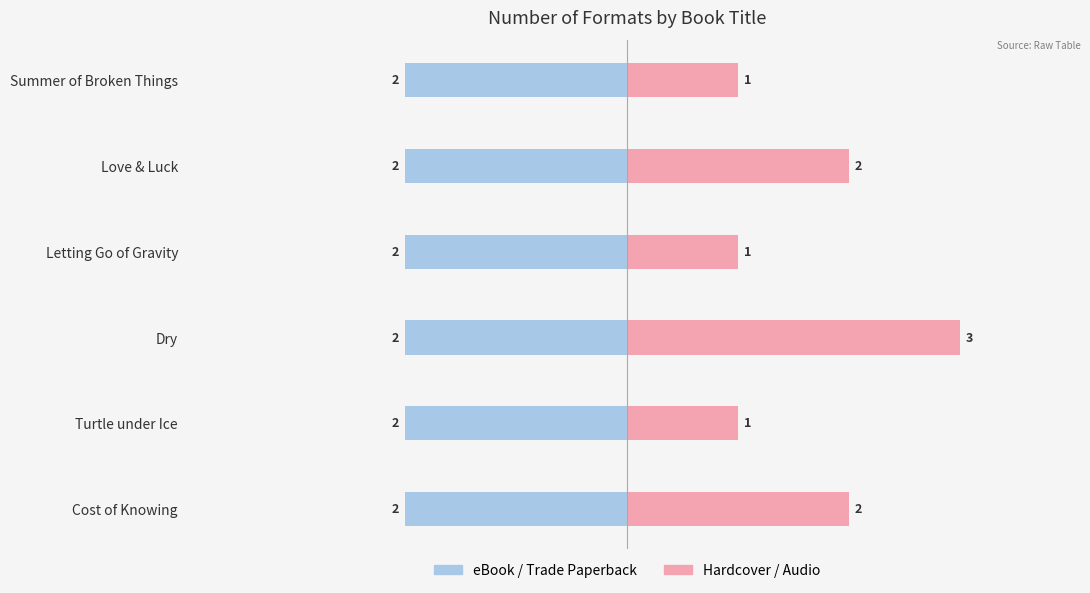

What is the maximum value for Hardcover / Audio?

3.0